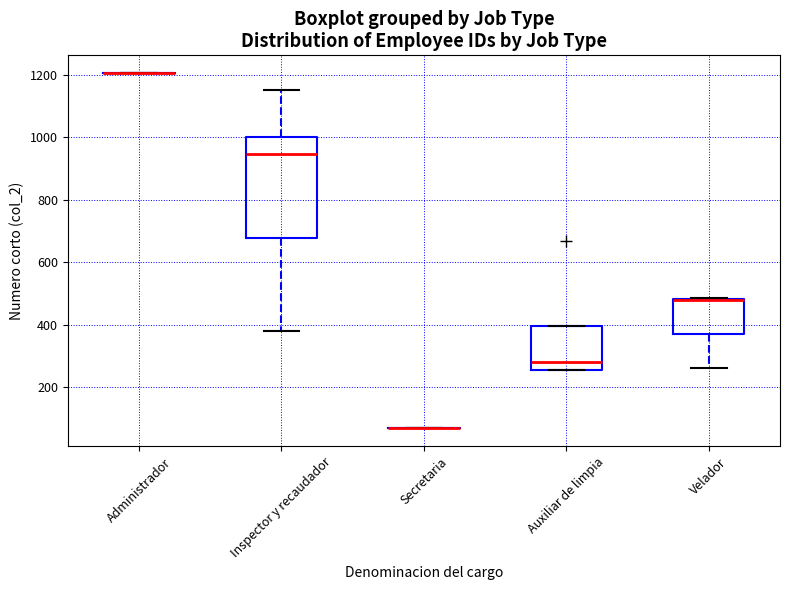

Which box is the tallest, from its lower edge to its upper edge?

Inspector y recaudador